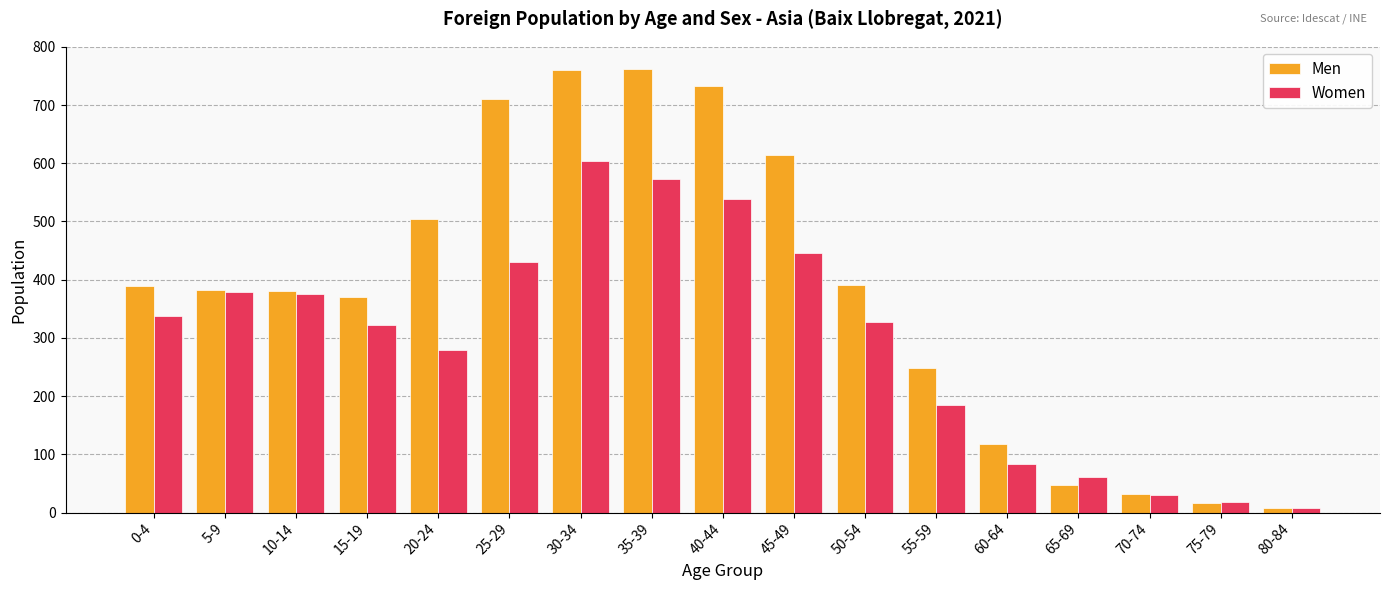

What is the difference between the maximum and second lowest values in the Men series?

745